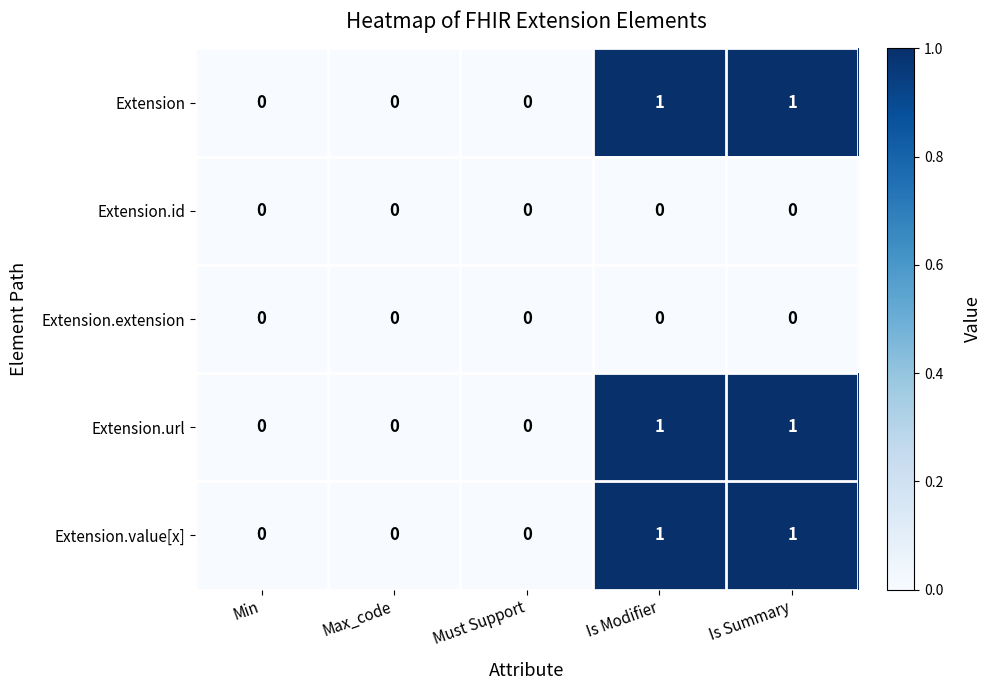

How many distinct data groups are displayed?

5